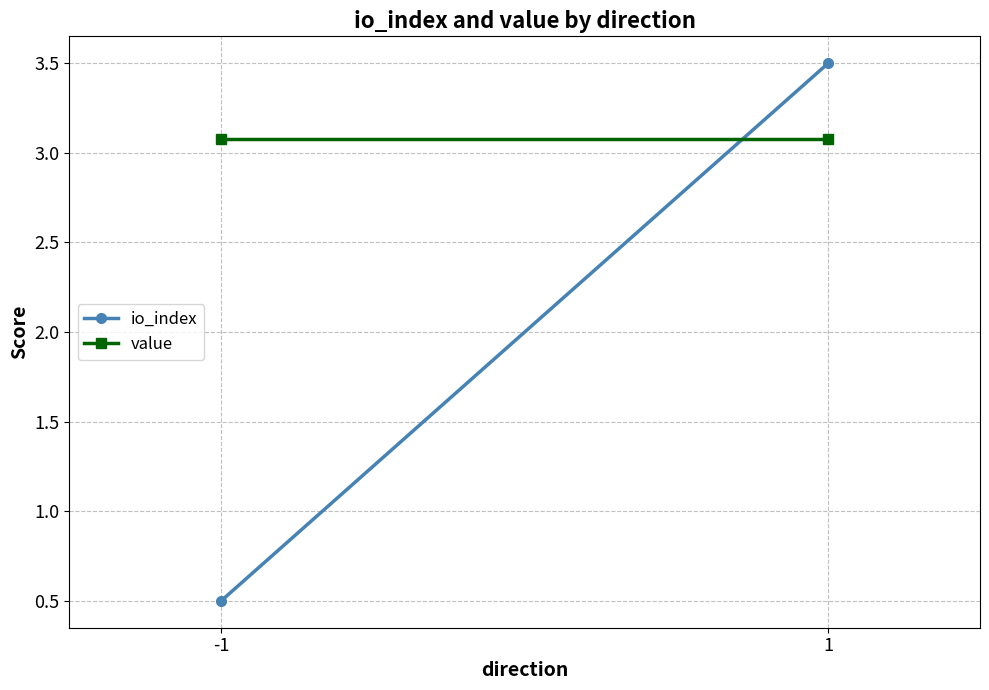

Which category has the highest value across all series?

1